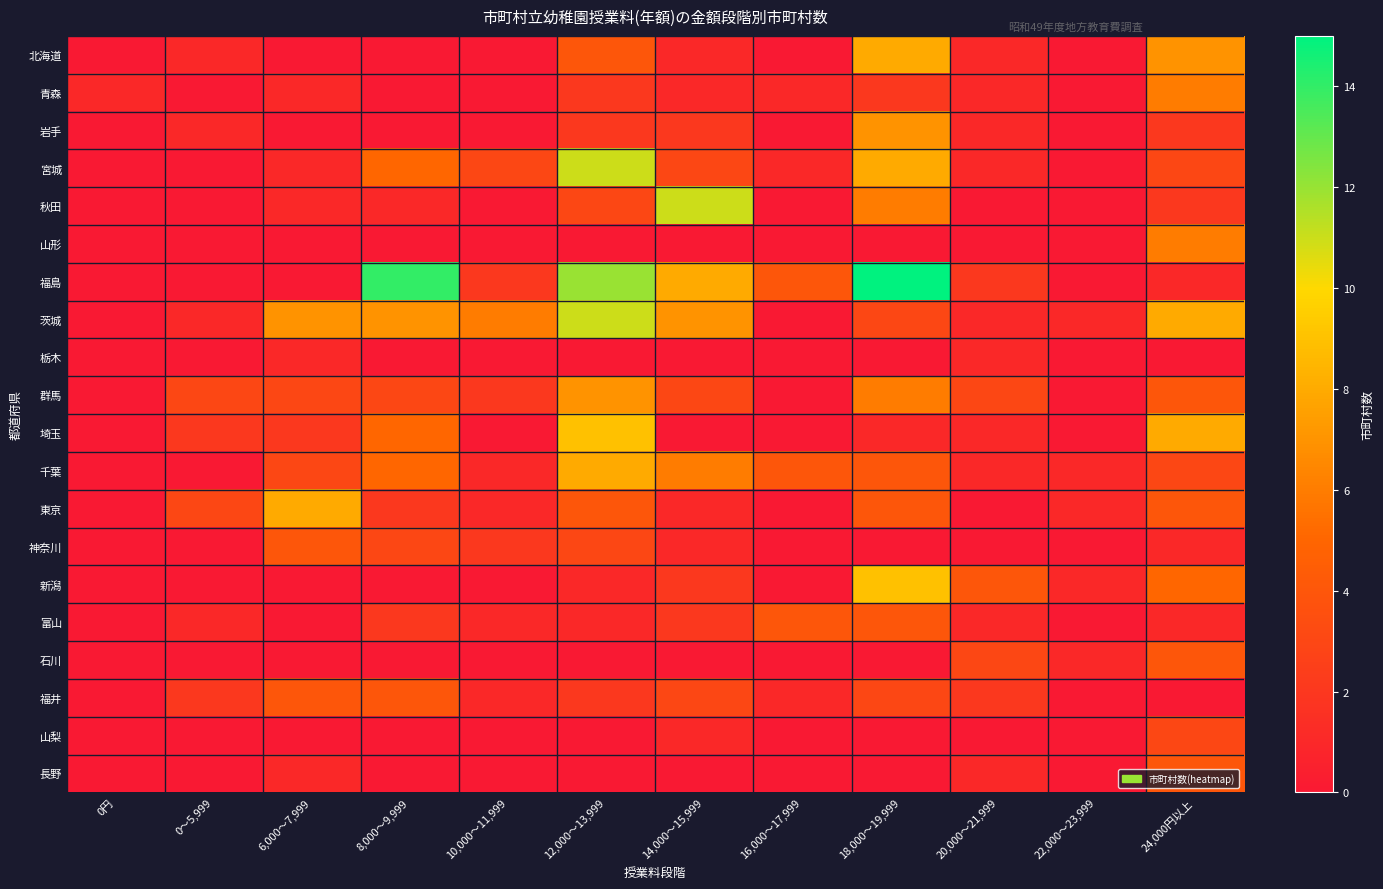

Reading left to right, list all the values displayed in this chart.

北海道: 0円=0	0～5,999=1	6,000～7,999=0	8,000～9,999=0	10,000～11,999=0	12,000～13,999=4	14,000～15,999=1	16,000～17,999=0	18,000～19,999=8	20,000～21,999=1	22,000～23,999=0	24,000円以上=7
青森: 0円=1	0～5,999=0	6,000～7,999=1	8,000～9,999=0	10,000～11,999=0	12,000～13,999=2	14,000～15,999=1	16,000～17,999=1	18,000～19,999=2	20,000～21,999=1	22,000～23,999=0	24,000円以上=6
岩手: 0円=0	0～5,999=1	6,000～7,999=0	8,000～9,999=0	10,000～11,999=0	12,000～13,999=2	14,000～15,999=2	16,000～17,999=0	18,000～19,999=7	20,000～21,999=1	22,000～23,999=0	24,000円以上=2
宮城: 0円=0	0～5,999=0	6,000～7,999=1	8,000～9,999=5	10,000～11,999=3	12,000～13,999=11	14,000～15,999=3	16,000～17,999=1	18,000～19,999=8	20,000～21,999=1	22,000～23,999=0	24,000円以上=3
秋田: 0円=0	0～5,999=0	6,000～7,999=1	8,000～9,999=1	10,000～11,999=0	12,000～13,999=3	14,000～15,999=11	16,000～17,999=0	18,000～19,999=6	20,000～21,999=0	22,000～23,999=0	24,000円以上=2
山形: 0円=0	0～5,999=0	6,000～7,999=0	8,000～9,999=0	10,000～11,999=0	12,000～13,999=0	14,000～15,999=0	16,000～17,999=0	18,000～19,999=0	20,000～21,999=0	22,000～23,999=0	24,000円以上=6
福島: 0円=0	0～5,999=0	6,000～7,999=0	8,000～9,999=14	10,000～11,999=2	12,000～13,999=12	14,000～15,999=8	16,000～17,999=4	18,000～19,999=15	20,000～21,999=2	22,000～23,999=0	24,000円以上=1
茨城: 0円=0	0～5,999=1	6,000～7,999=7	8,000～9,999=7	10,000～11,999=6	12,000～13,999=11	14,000～15,999=7	16,000～17,999=0	18,000～19,999=3	20,000～21,999=1	22,000～23,999=1	24,000円以上=8
栃木: 0円=0	0～5,999=0	6,000～7,999=1	8,000～9,999=0	10,000～11,999=0	12,000～13,999=0	14,000～15,999=0	16,000～17,999=0	18,000～19,999=0	20,000～21,999=1	22,000～23,999=0	24,000円以上=0
群馬: 0円=0	0～5,999=3	6,000～7,999=3	8,000～9,999=3	10,000～11,999=2	12,000～13,999=7	14,000～15,999=3	16,000～17,999=0	18,000～19,999=6	20,000～21,999=3	22,000～23,999=0	24,000円以上=4
埼玉: 0円=0	0～5,999=2	6,000～7,999=2	8,000～9,999=5	10,000～11,999=0	12,000～13,999=9	14,000～15,999=0	16,000～17,999=0	18,000～19,999=1	20,000～21,999=1	22,000～23,999=0	24,000円以上=8
千葉: 0円=0	0～5,999=0	6,000～7,999=3	8,000～9,999=5	10,000～11,999=1	12,000～13,999=8	14,000～15,999=6	16,000～17,999=4	18,000～19,999=4	20,000～21,999=1	22,000～23,999=1	24,000円以上=3
東京: 0円=0	0～5,999=3	6,000～7,999=8	8,000～9,999=2	10,000～11,999=1	12,000～13,999=4	14,000～15,999=1	16,000～17,999=0	18,000～19,999=4	20,000～21,999=0	22,000～23,999=1	24,000円以上=4
神奈川: 0円=0	0～5,999=0	6,000～7,999=4	8,000～9,999=3	10,000～11,999=2	12,000～13,999=3	14,000～15,999=1	16,000～17,999=0	18,000～19,999=0	20,000～21,999=0	22,000～23,999=0	24,000円以上=1
新潟: 0円=0	0～5,999=0	6,000～7,999=0	8,000～9,999=0	10,000～11,999=0	12,000～13,999=1	14,000～15,999=2	16,000～17,999=0	18,000～19,999=9	20,000～21,999=4	22,000～23,999=1	24,000円以上=5
富山: 0円=0	0～5,999=1	6,000～7,999=0	8,000～9,999=2	10,000～11,999=1	12,000～13,999=1	14,000～15,999=2	16,000～17,999=4	18,000～19,999=4	20,000～21,999=1	22,000～23,999=0	24,000円以上=1
石川: 0円=0	0～5,999=0	6,000～7,999=0	8,000～9,999=0	10,000～11,999=0	12,000～13,999=0	14,000～15,999=0	16,000～17,999=0	18,000～19,999=0	20,000～21,999=3	22,000～23,999=1	24,000円以上=4
福井: 0円=0	0～5,999=2	6,000～7,999=4	8,000～9,999=4	10,000～11,999=1	12,000～13,999=2	14,000～15,999=3	16,000～17,999=1	18,000～19,999=3	20,000～21,999=2	22,000～23,999=0	24,000円以上=0
山梨: 0円=0	0～5,999=0	6,000～7,999=0	8,000～9,999=0	10,000～11,999=0	12,000～13,999=0	14,000～15,999=1	16,000～17,999=0	18,000～19,999=0	20,000～21,999=0	22,000～23,999=0	24,000円以上=3
長野: 0円=0	0～5,999=0	6,000～7,999=1	8,000～9,999=0	10,000～11,999=0	12,000～13,999=0	14,000～15,999=0	16,000～17,999=0	18,000～19,999=0	20,000～21,999=1	22,000～23,999=0	24,000円以上=4